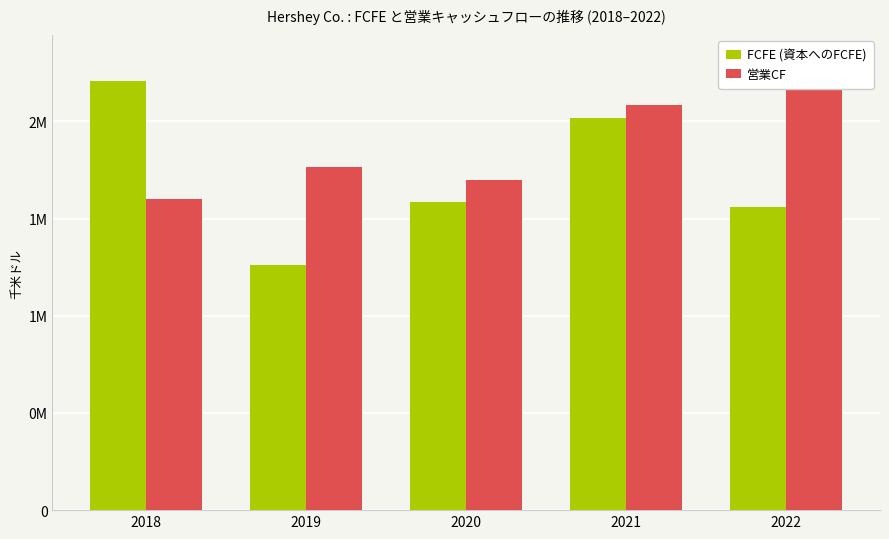

Reading left to right, transcribe all the data shown in this chart.

FCFE (資本へのFCFE): 2206198	1260943	1585199	2016593	1557982
営業CF: 1599993	1763873	1699657	2082884	2327837